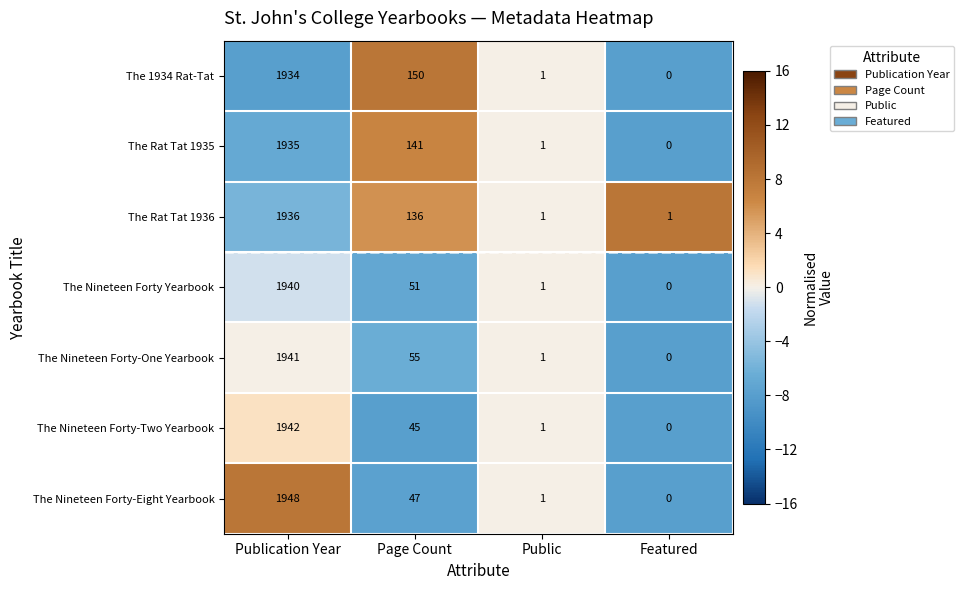

Rank the series by their maximum value, from lowest to highest.

The 1934 Rat-Tat, The Rat Tat 1935, The Rat Tat 1936, The Nineteen Forty Yearbook, The Nineteen Forty-One Yearbook, The Nineteen Forty-Two Yearbook, The Nineteen Forty-Eight Yearbook